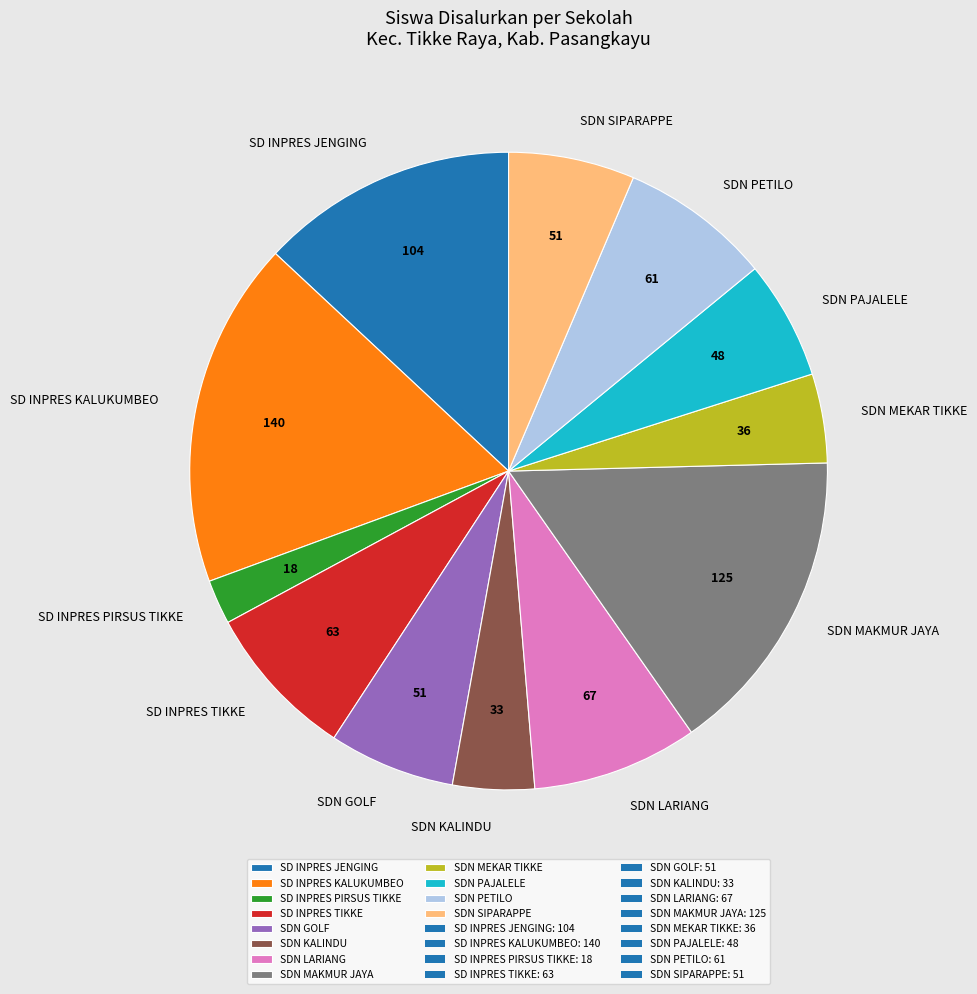

Does SDN SIPARAPPE account for over 50% of the chart?

No